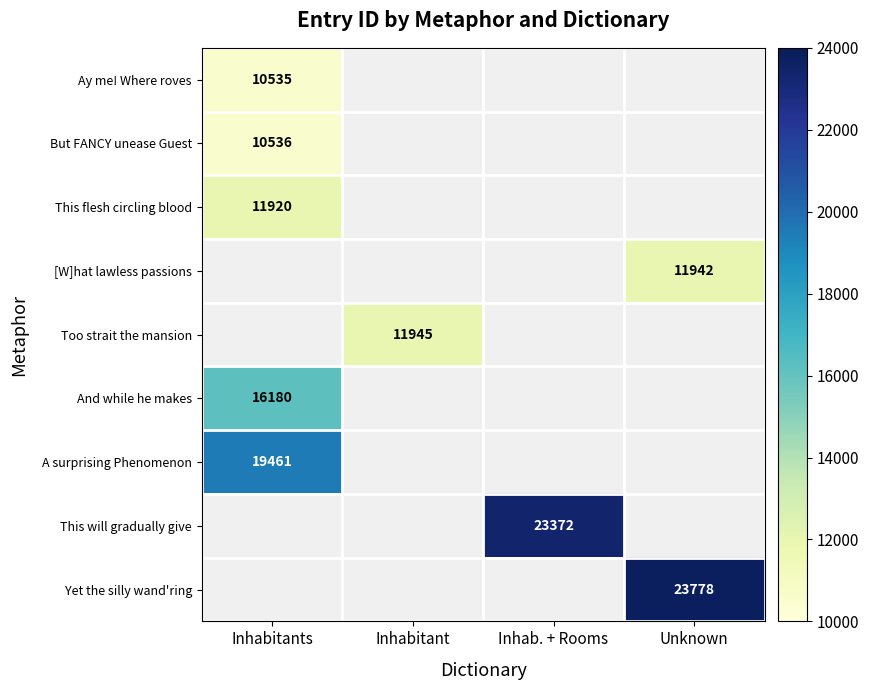

Which series has the largest range (max minus min)?

Ay me! Where roves